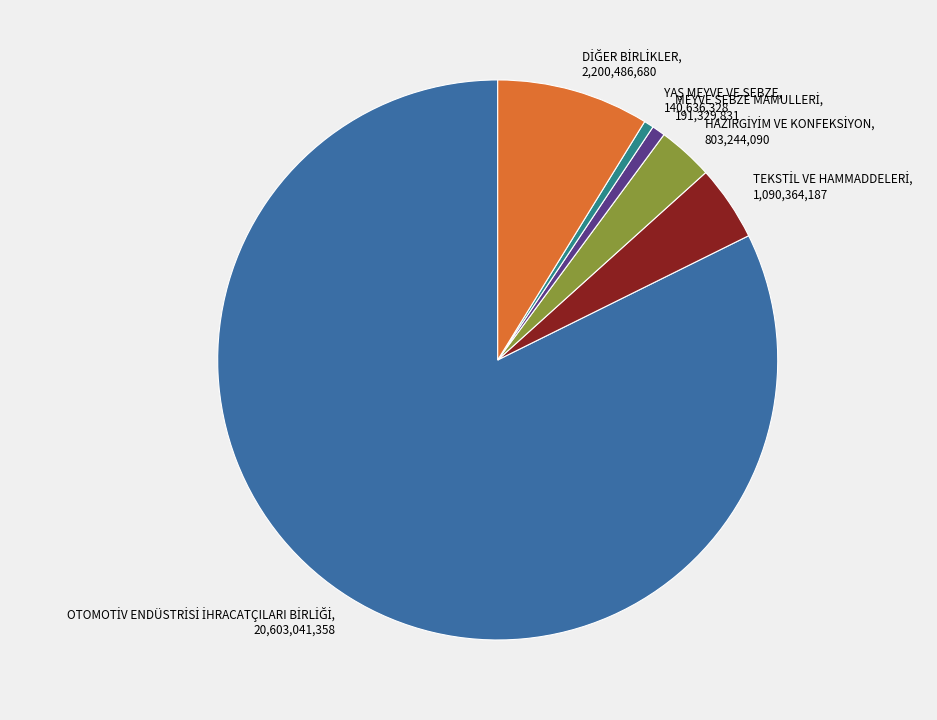

Is there any slice that represents more than half of the pie?

Yes